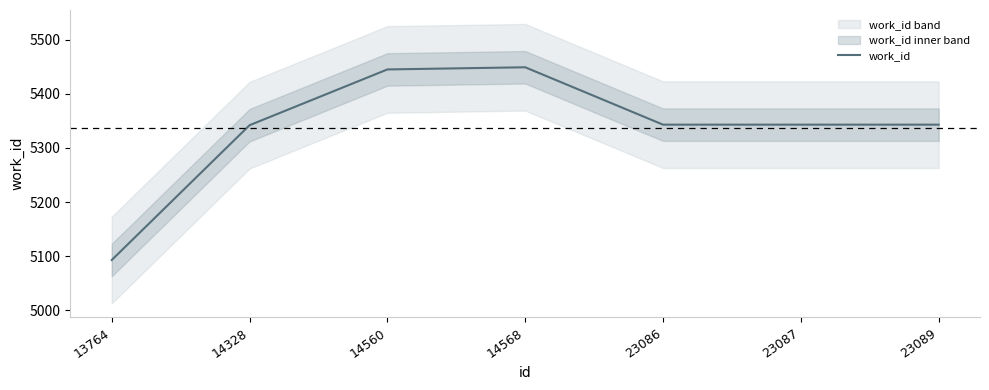

What is the average value?

5337